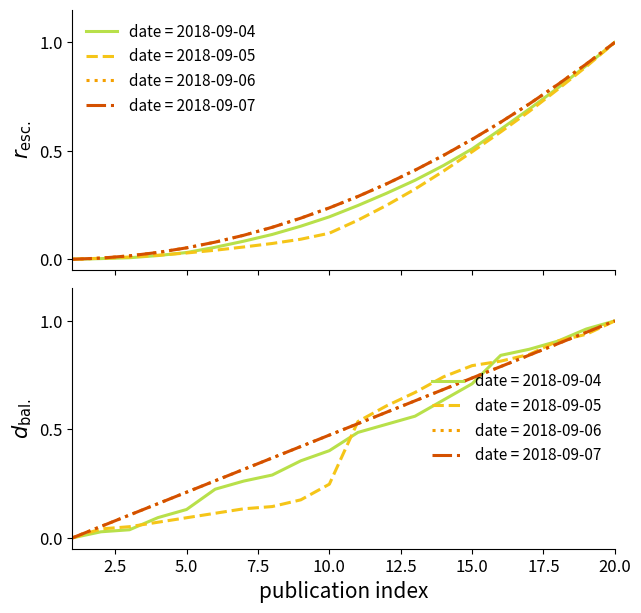

True or false: 2018-09-06 has more than 1 interior local peaks.

False